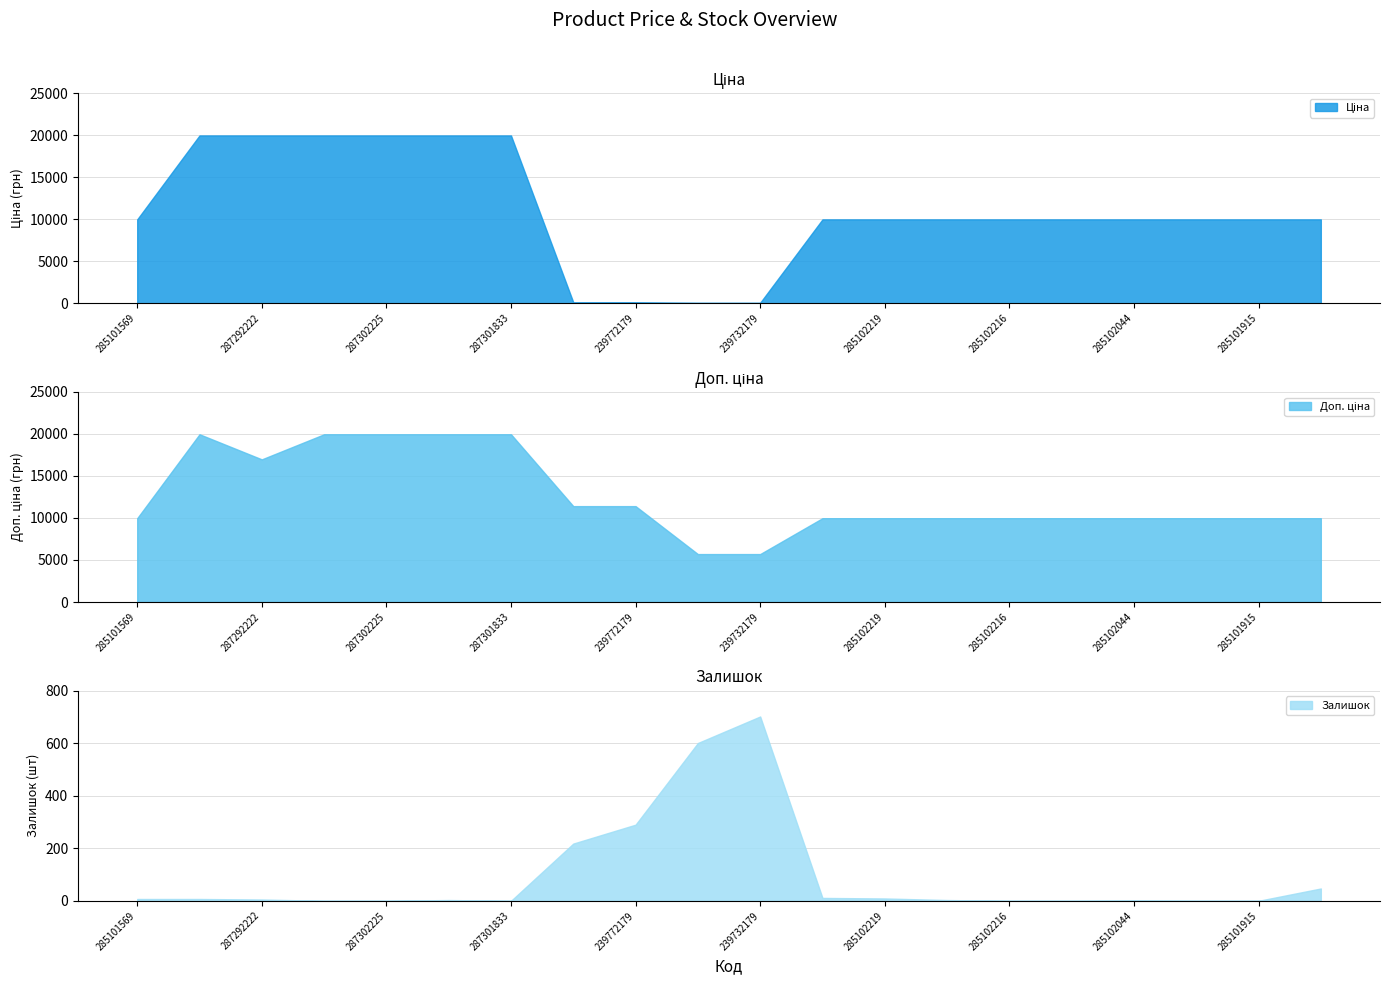

Where is Ціна nearest to the value 10010?

285101569